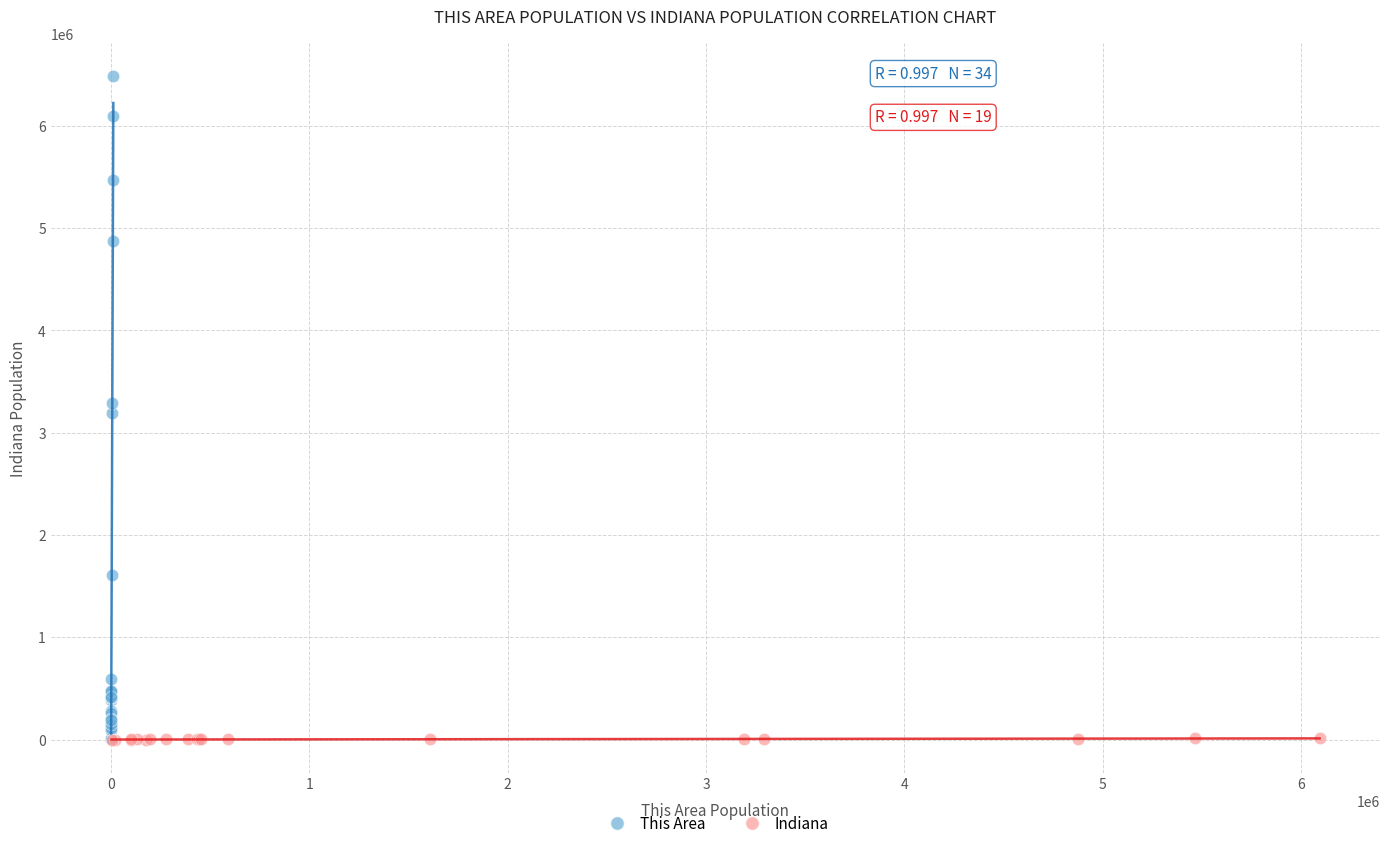

Which series contains the highest Y value?

This Area